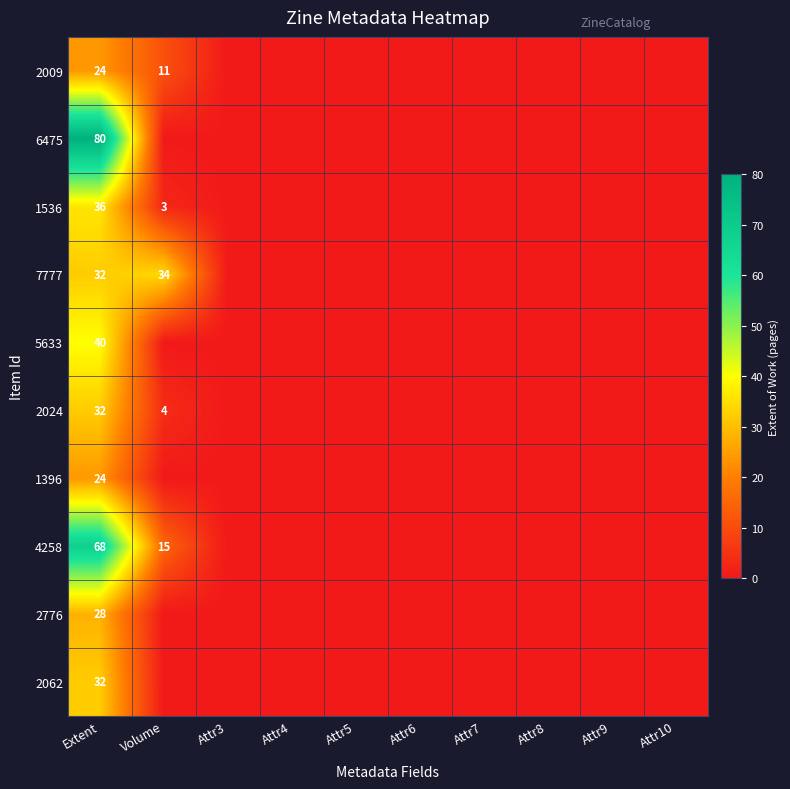

Is it true that 1536 equals 1 at Volume?

False